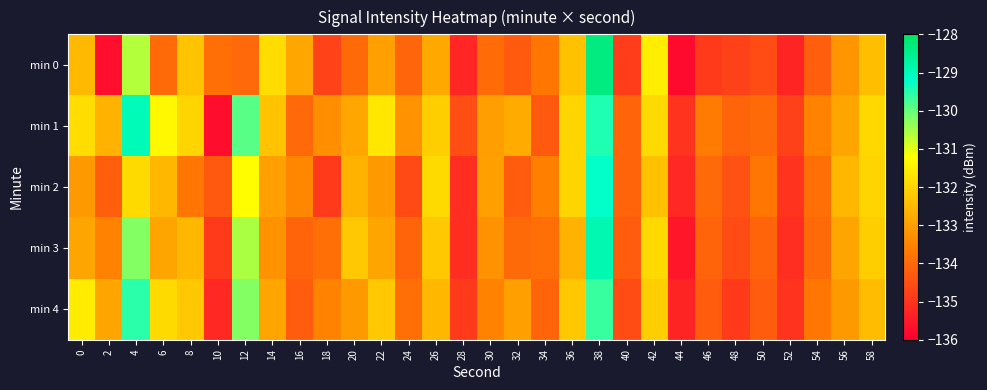

Between 42 and 4, which is larger?

4